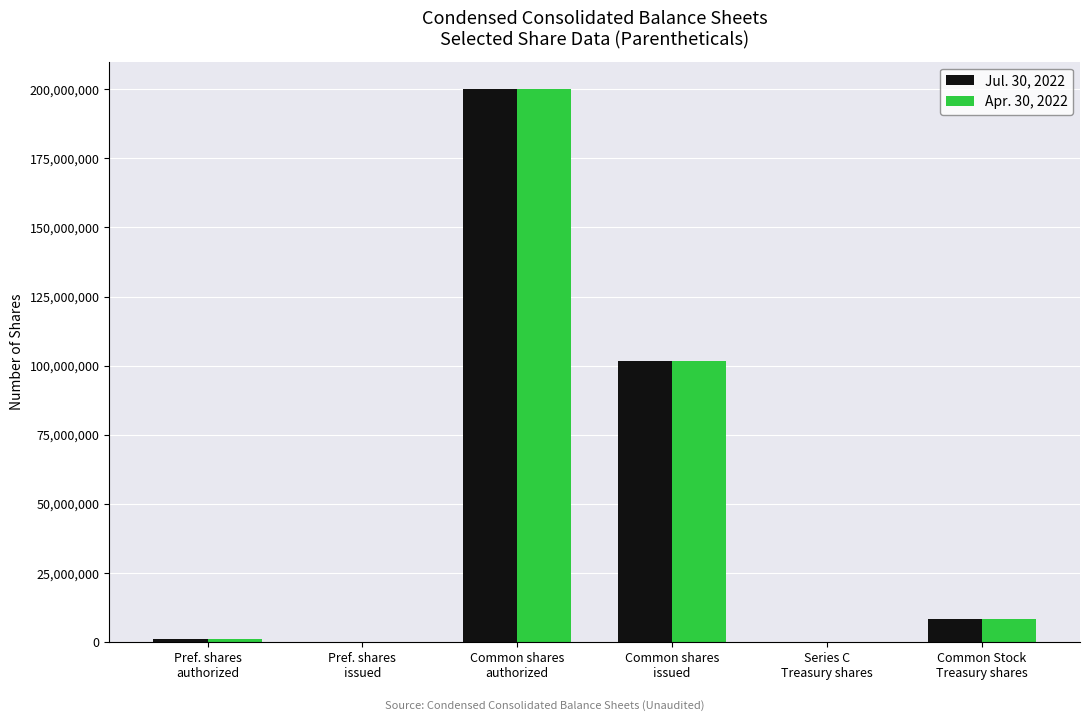

Is it true that Apr. 30, 2022 equals 8374112 at Common Stock
Treasury shares?

True